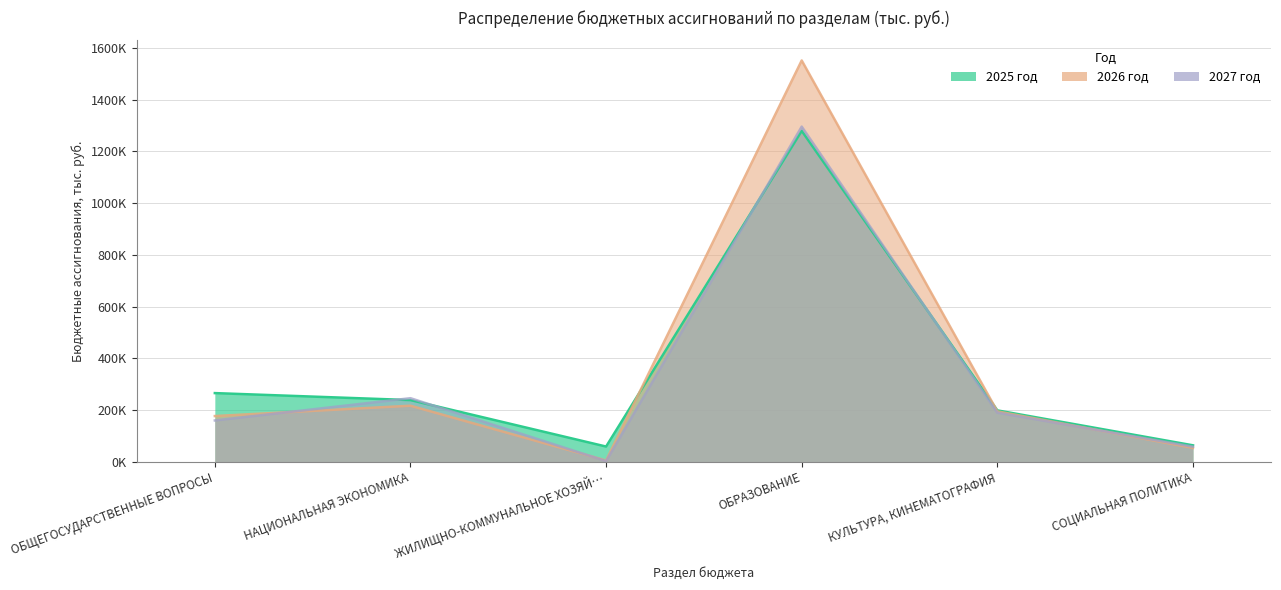

Does the chart have visible grid lines?

Yes